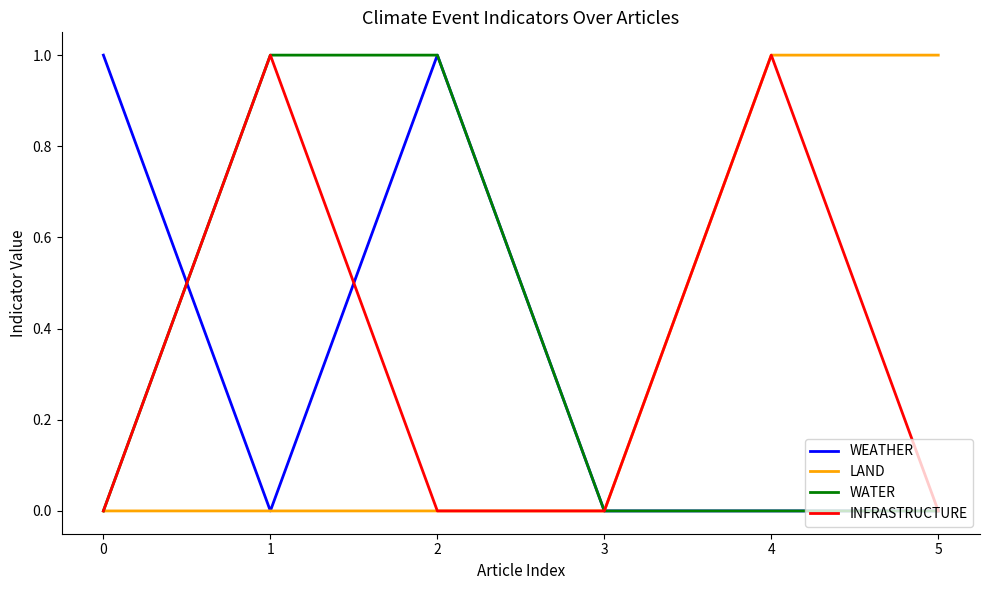

Is the value of LAND at 2 greater than the value of WEATHER at 0?

No